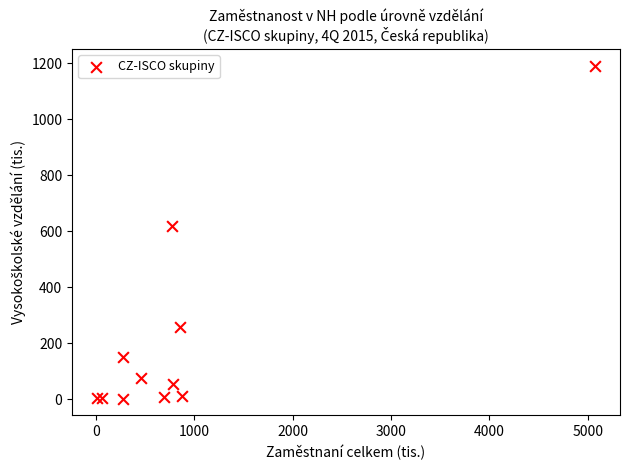

What Y value in the scatter plot is closest to 596?

619.6